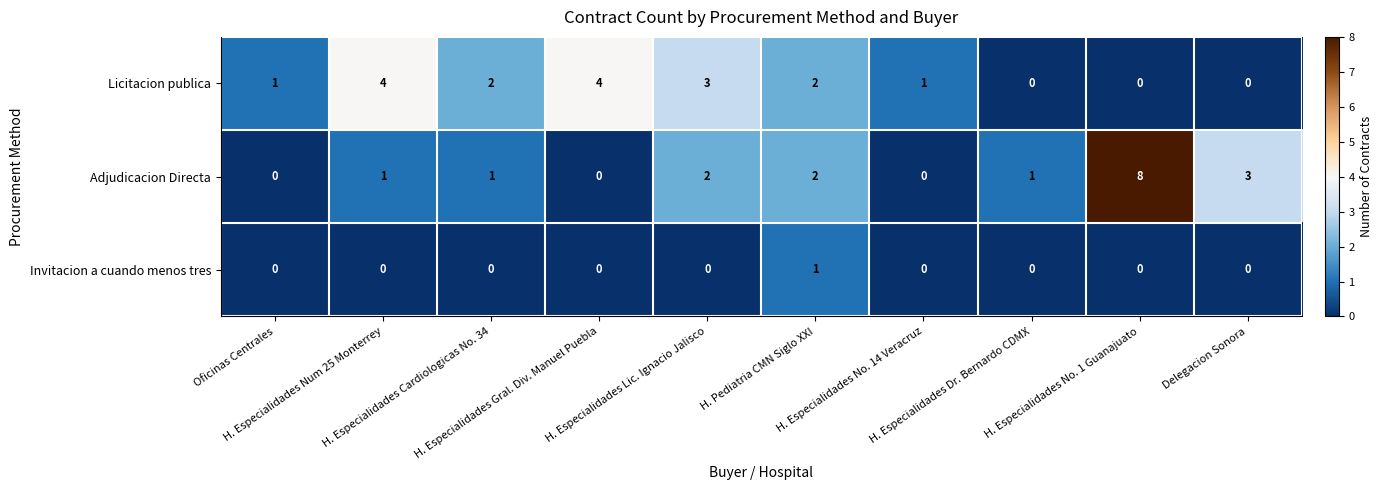

At how many categories does at least one series exceed 0?

10